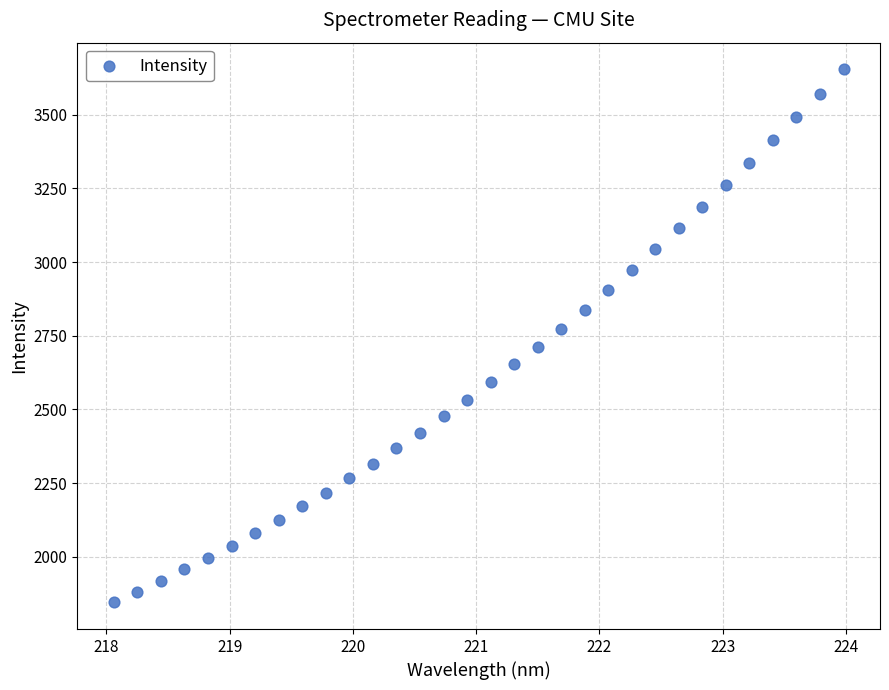

What is the range of Y values (max minus min)?

1807.9